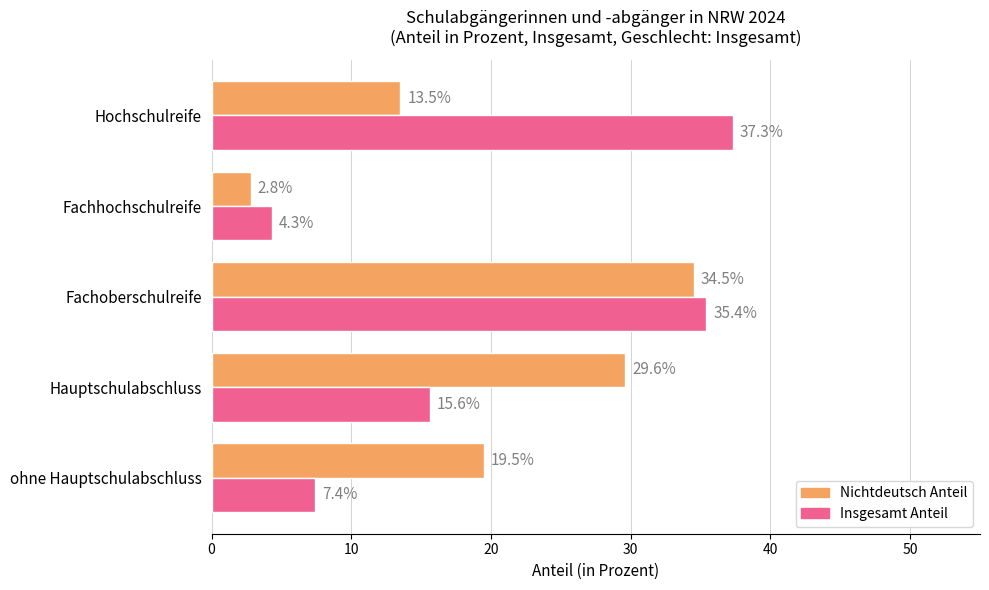

What is the difference between the maximum and second lowest values in the Insgesamt Anteil series?

29.9